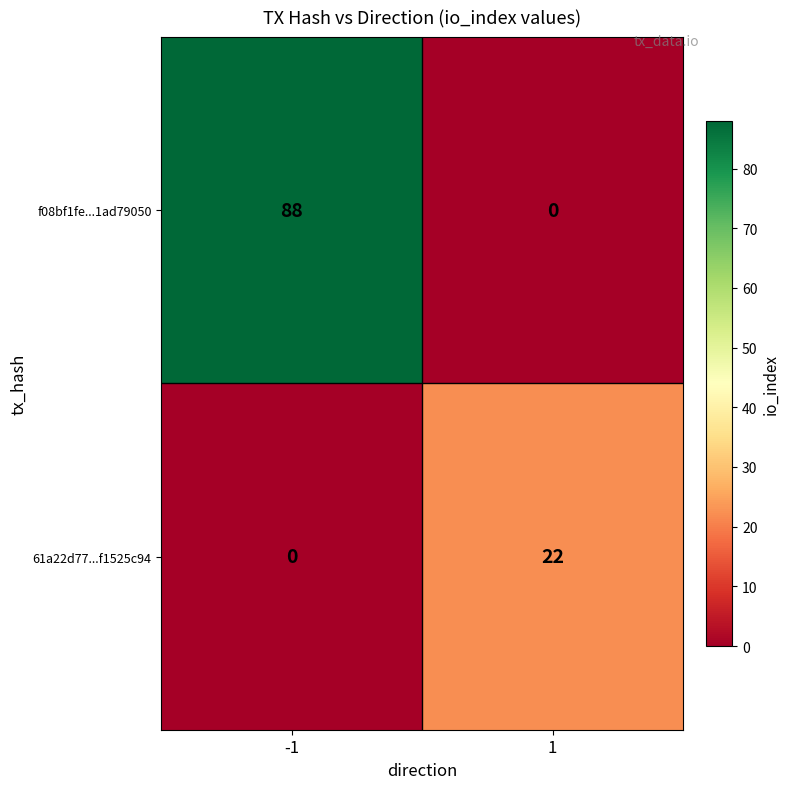

True or false: f08bf1fe...1ad79050 has a value of 88 at -1.

True